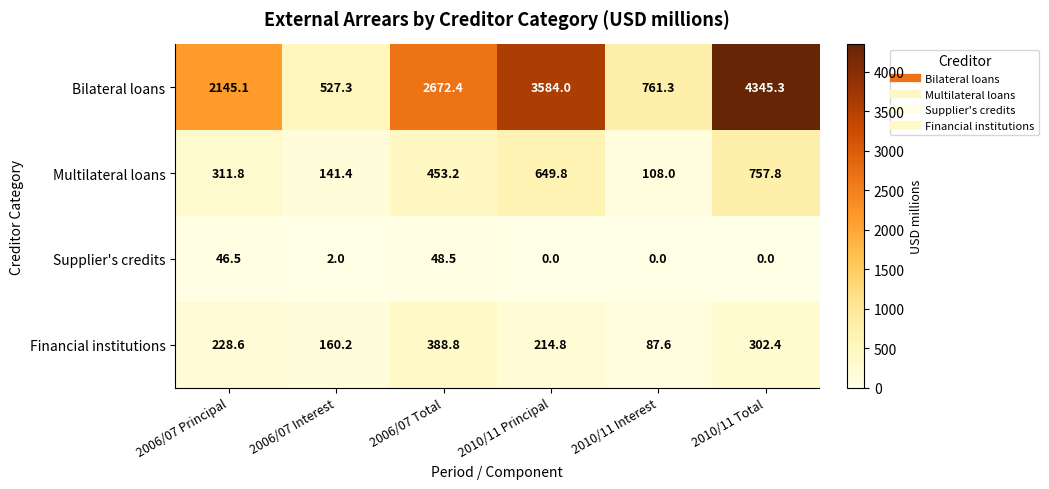

Reading left to right, list all the values displayed in this chart.

Bilateral loans: 2006/07 Principal=2145.1	2006/07 Interest=527.3	2006/07 Total=2672.4	2010/11 Principal=3584.0	2010/11 Interest=761.3	2010/11 Total=4345.3
Multilateral loans: 2006/07 Principal=311.8	2006/07 Interest=141.4	2006/07 Total=453.2	2010/11 Principal=649.8	2010/11 Interest=108.0	2010/11 Total=757.8
Supplier's credits: 2006/07 Principal=46.5	2006/07 Interest=2.0	2006/07 Total=48.5	2010/11 Principal=0.0	2010/11 Interest=0.0	2010/11 Total=0.0
Financial institutions: 2006/07 Principal=228.6	2006/07 Interest=160.2	2006/07 Total=388.8	2010/11 Principal=214.8	2010/11 Interest=87.6	2010/11 Total=302.4